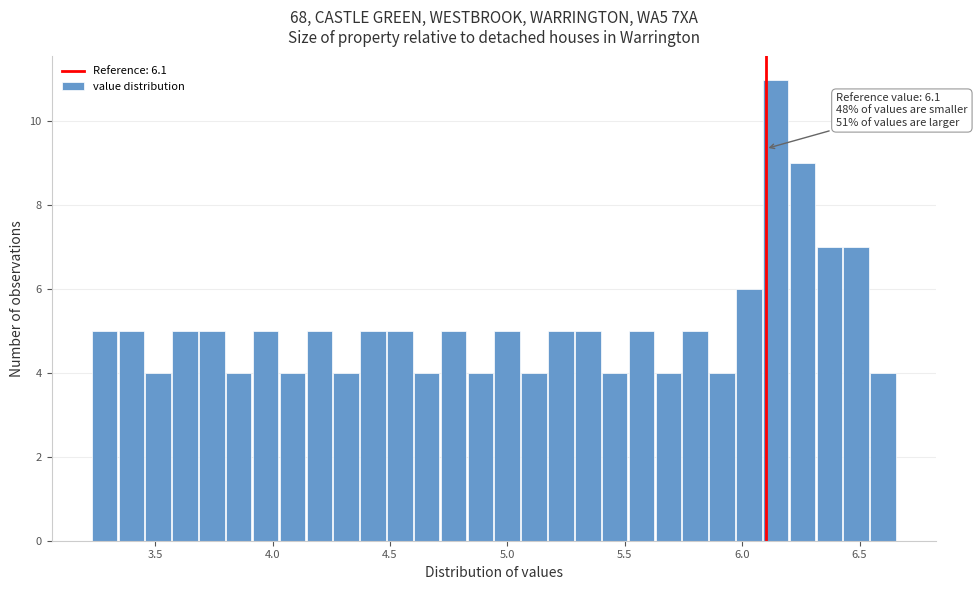

Read against the x-axis, roughly where is the centre of the tallest bar?

6.15